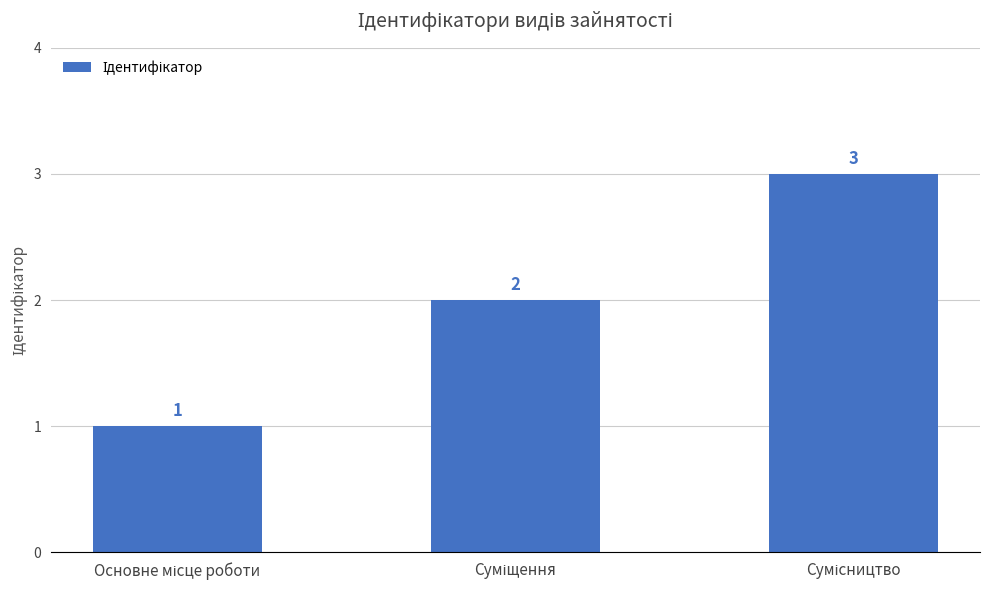

Count the values in the range 1 to 3.

3